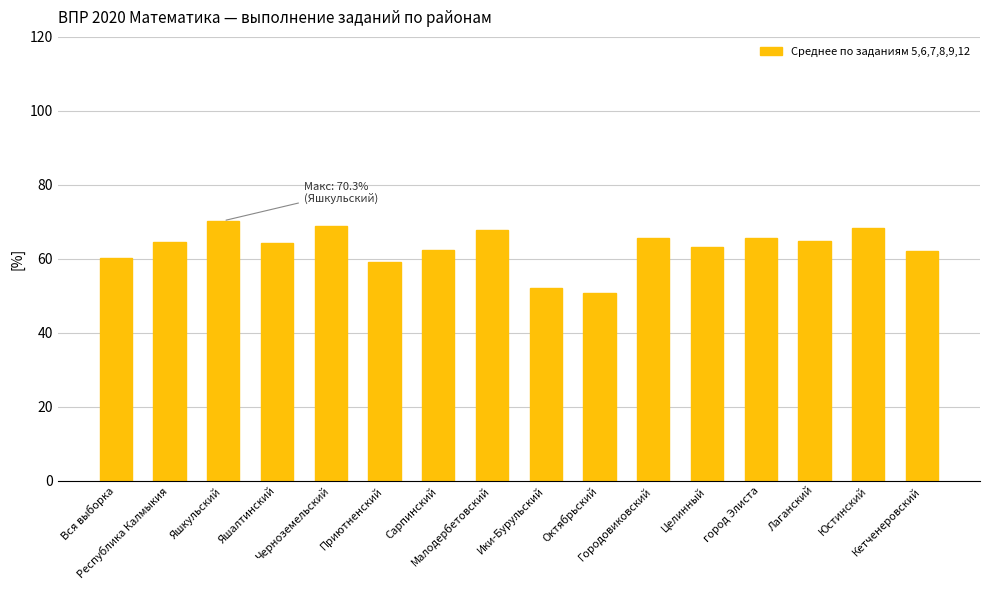

What is the sum of all values?

1009.7